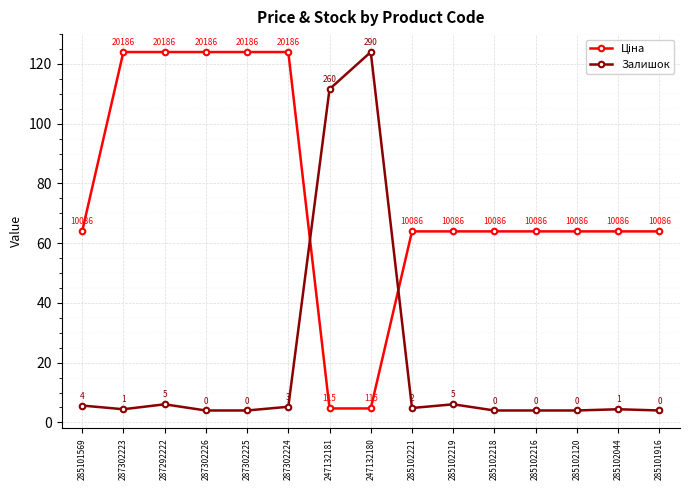

What position from the left is 285102044?

14